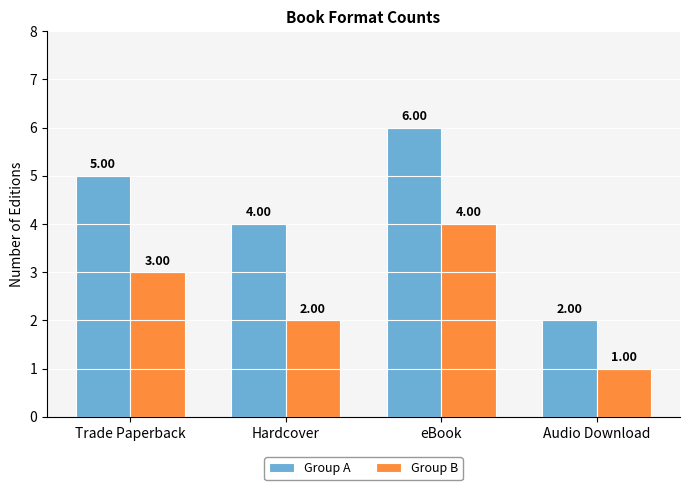

How many categories are shown in the chart?

4